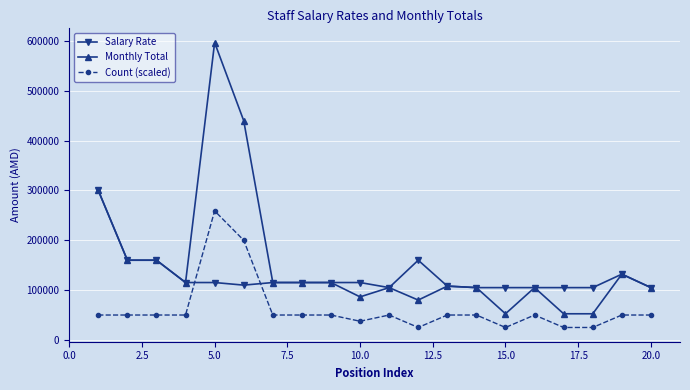

What are all the series names shown in the legend?

Salary Rate, Monthly Total, Count (scaled)